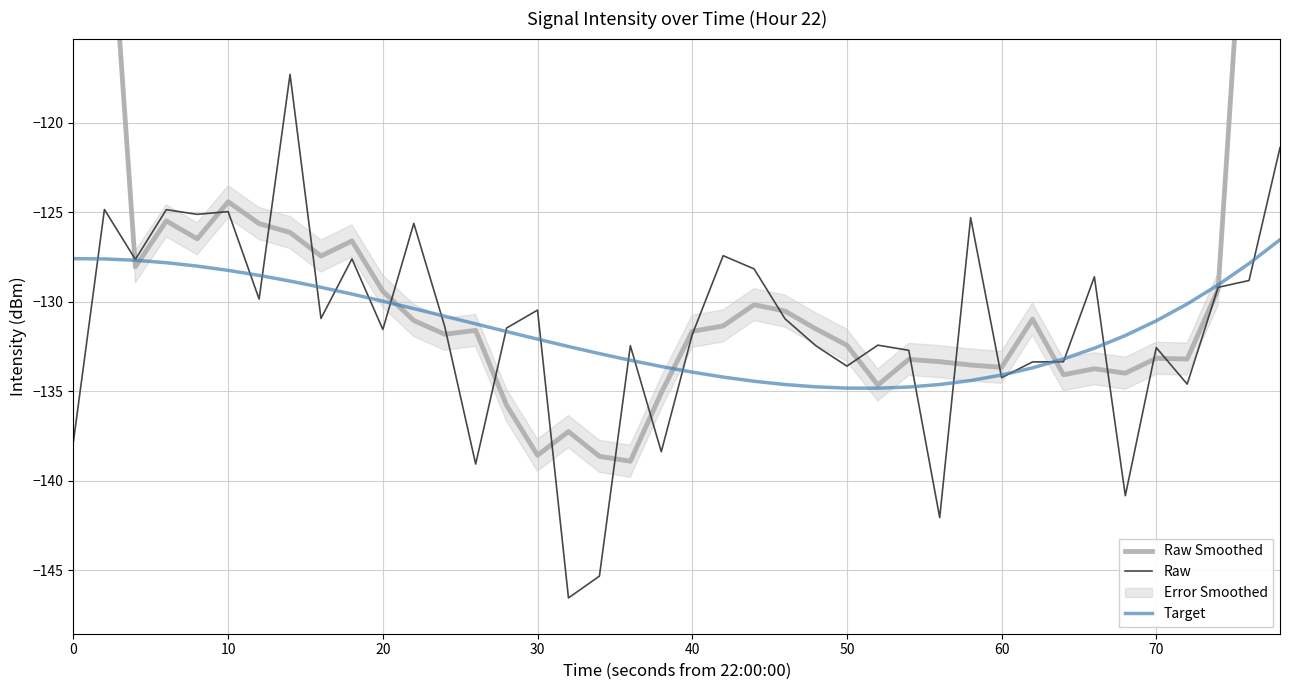

True or false: Target has a value of -235.2 at 50.

False